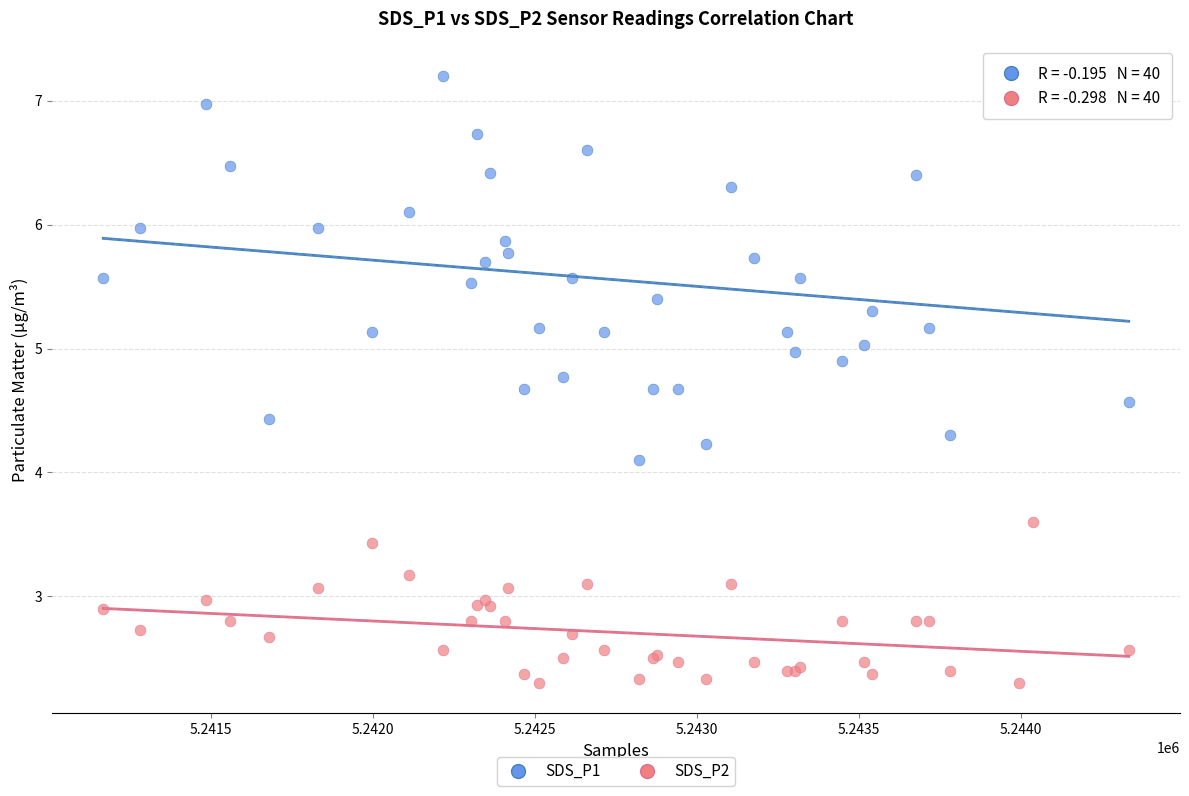

Which series contains the lowest Y value?

SDS_P2